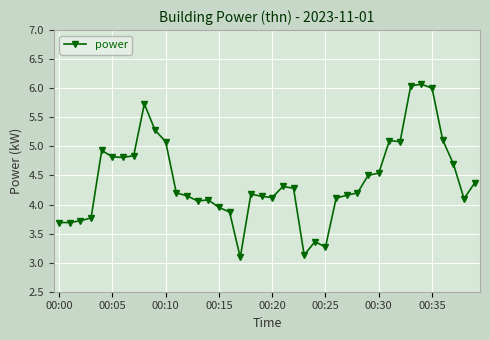

True or false: there are more than 2 points higher than both neighbors.

True